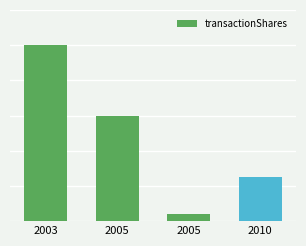

At which label is the value closest to 26000?

2005